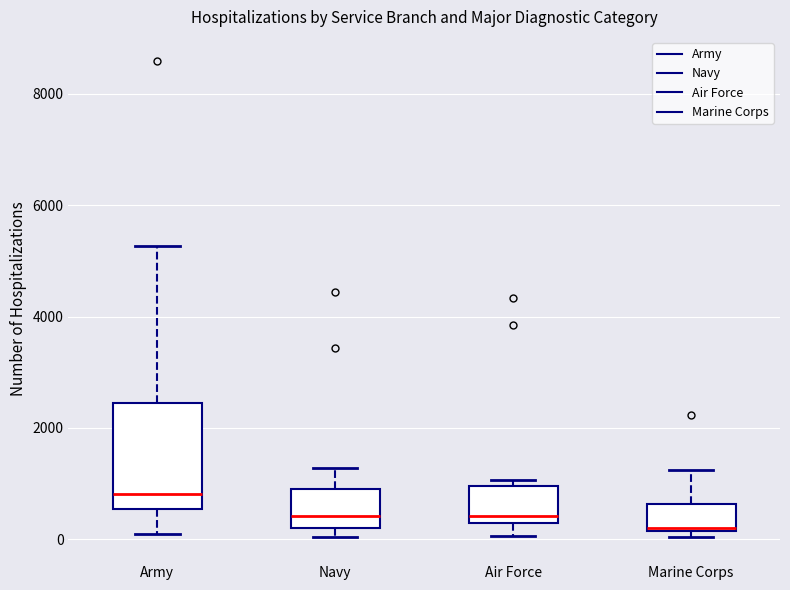

Which box is the tallest, from its lower edge to its upper edge?

Army